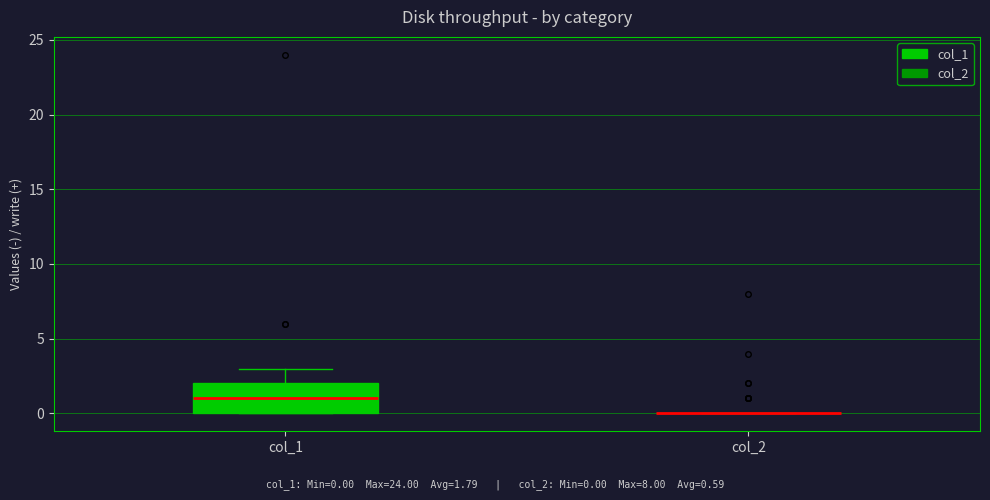

Reading left to right, transcribe this box plot: for each box, give where its median line is, the range the box spans, and where its two whiskers end, as read against the y-axis. The values are not printed on the chart, so give them approximately, as read against the axis.

col_1: median 1, box 0 to 2, whiskers 0 to 3
col_2: box collapsed to a line at 0, whiskers 0 to 0